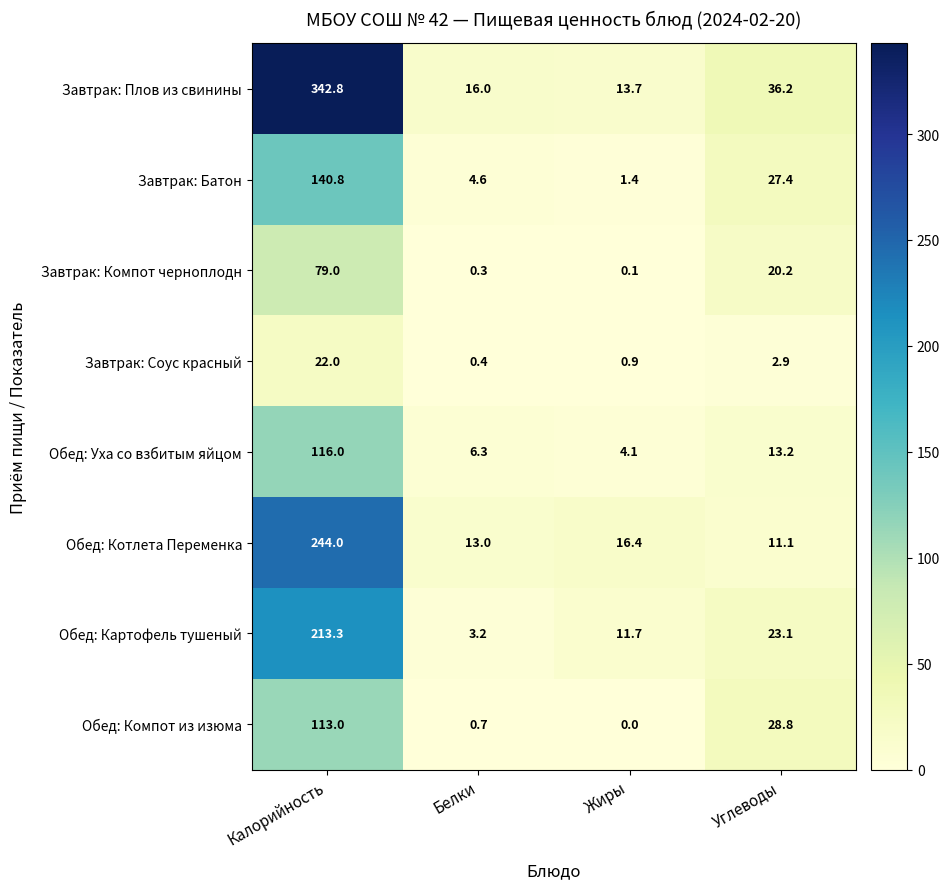

Read the Обед: Котлета Переменка value at Калорийность.

244.0